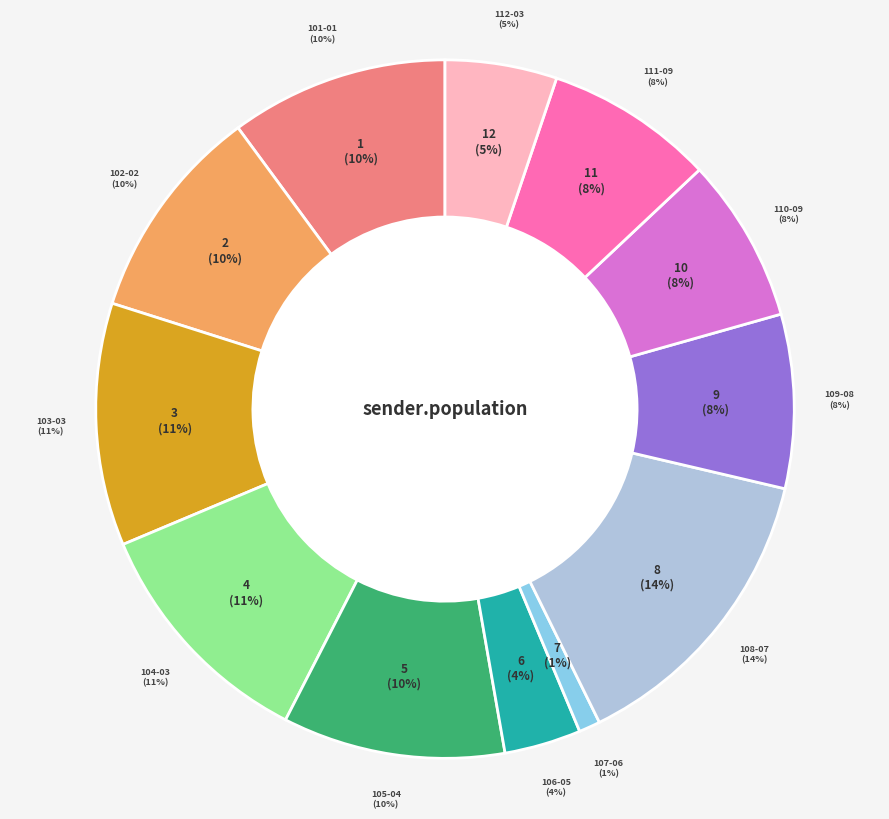

To the nearest percent, what is the difference between the largest and smallest slice percentages?

13%